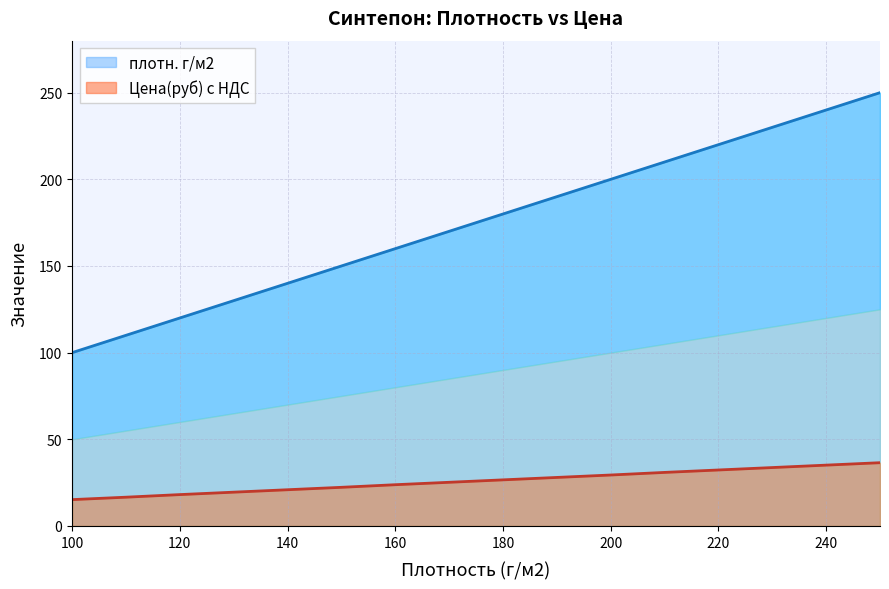

What is the value of the плотн. г/м2 point at the 6th from the left?

150.0